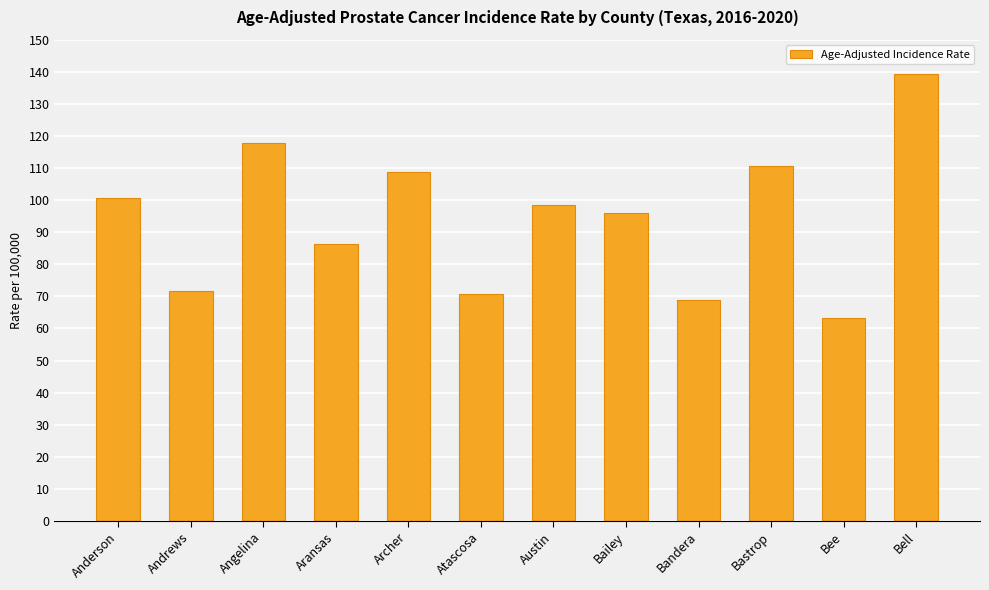

Which category has the highest value across all series?

Bell